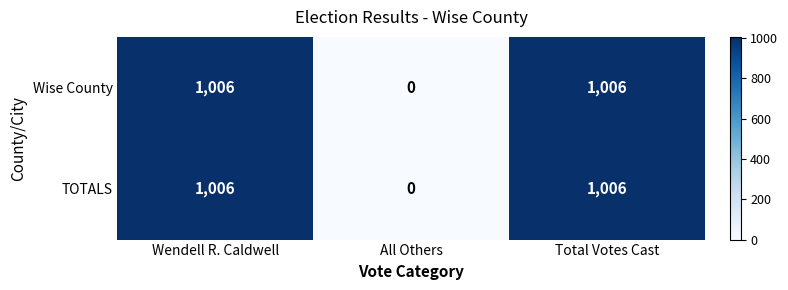

What is the maximum value shown in the chart?

1006